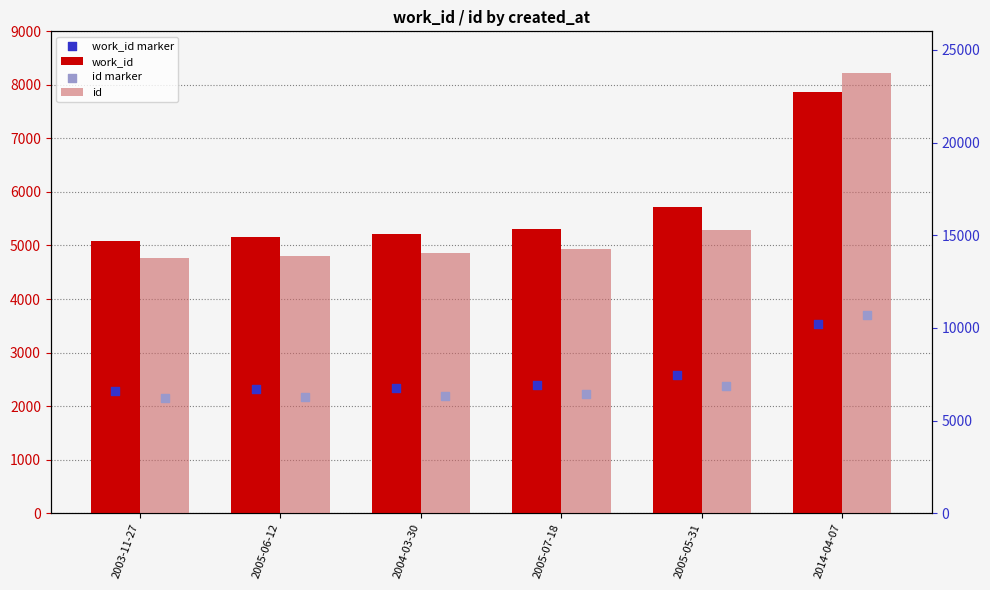

At how many categories does at least one series exceed 18092?

1